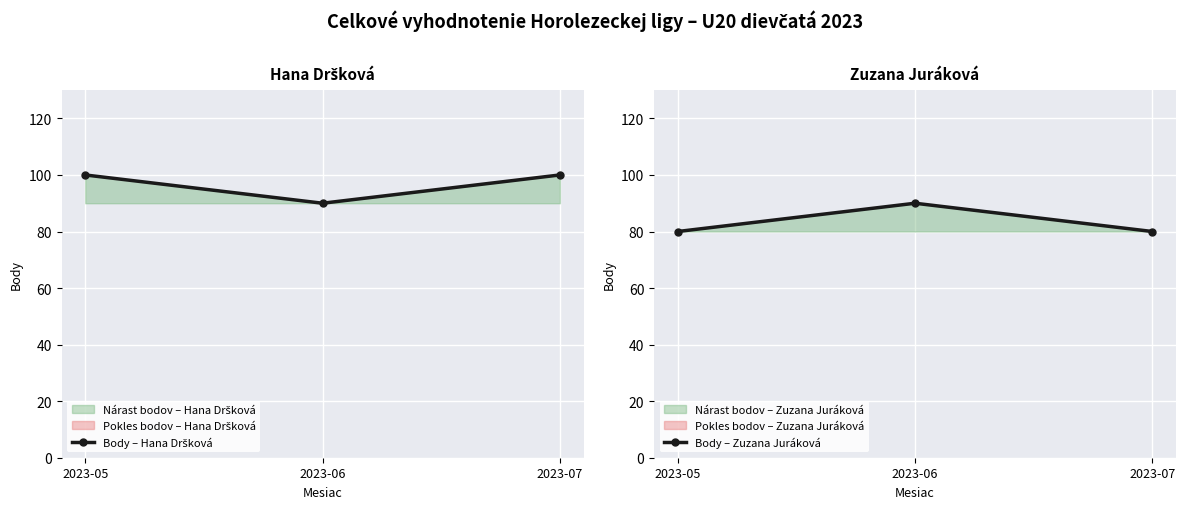

Is the value of Body – Zuzana Juráková at 2023-07 greater than the value of Body – Hana Dršková at 2023-05?

No